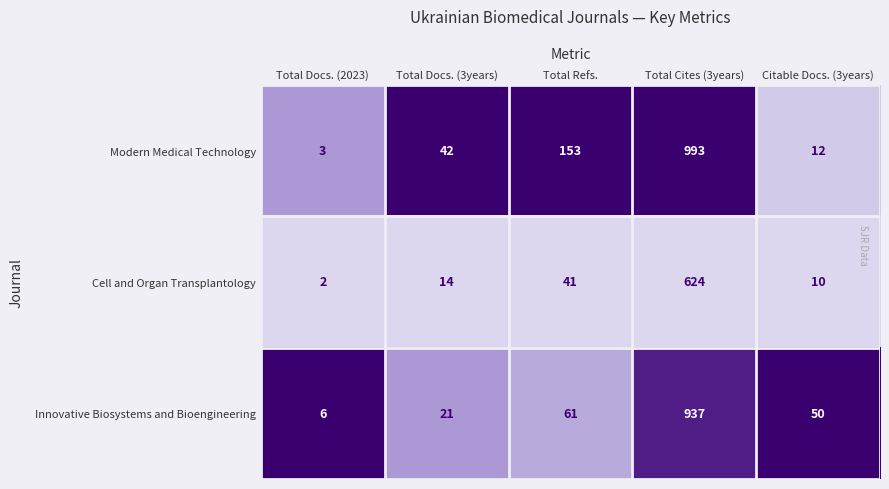

Which category has the lowest value across all series?

Total Docs. (2023)